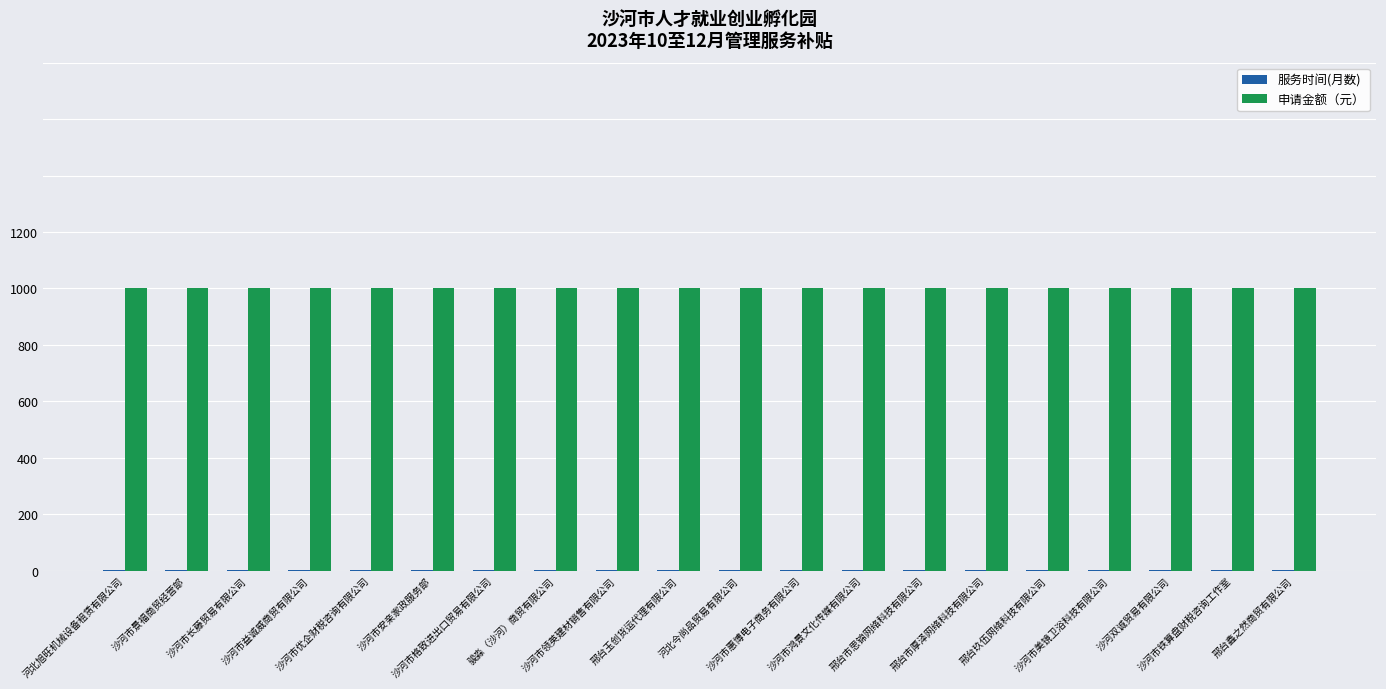

The value of 申请金额（元） at 沙河市格致进出口贸易有限公司 is 428. True or false?

False